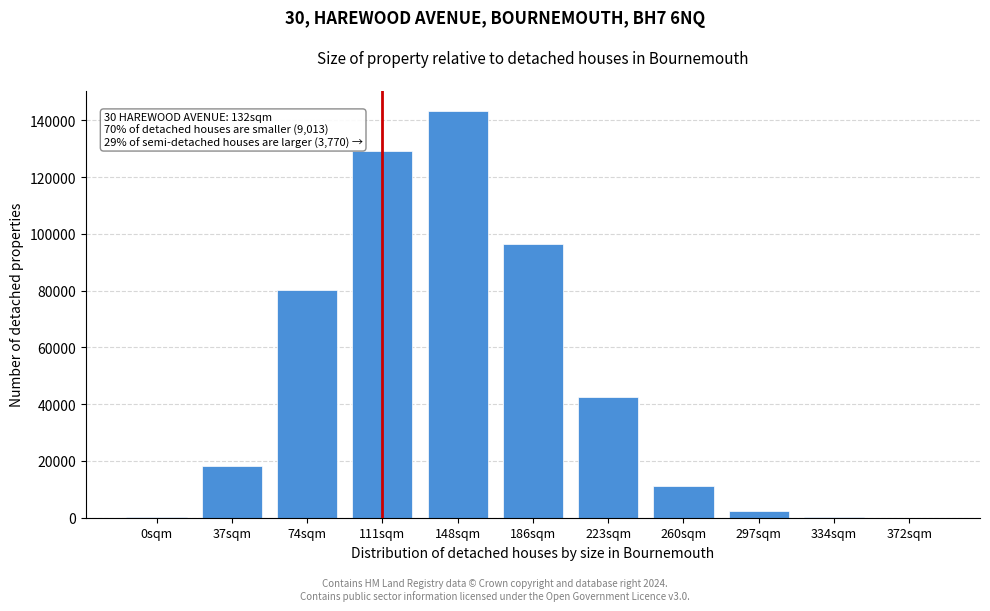

At which label is the value closest to 71640?

74sqm